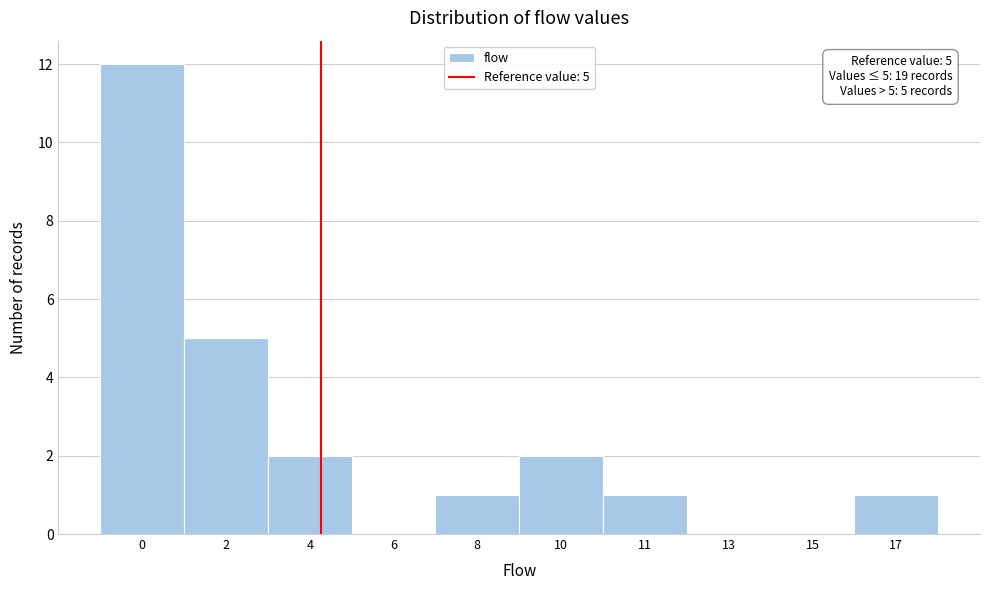

Reading right to left, transcribe all the data shown in this chart.

17=1	15=0	13=0	11=1	10=2	8=1	6=0	4=2	2=5	0=12